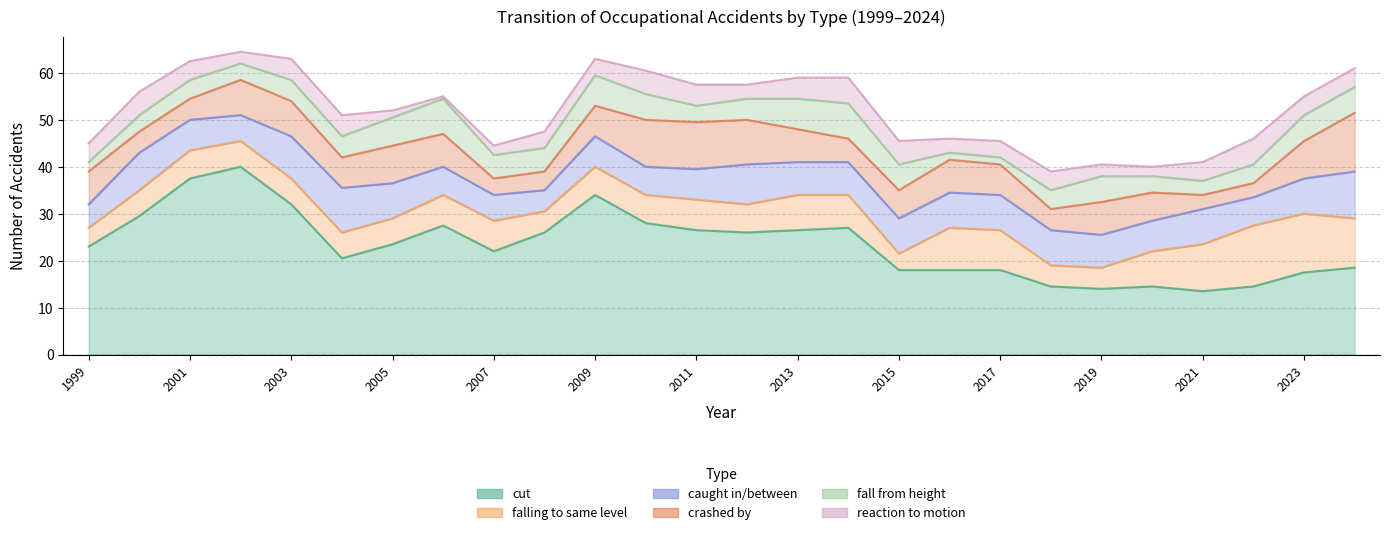

What are all the series names shown in the legend?

cut, falling to same level, caught in/between, crashed by, fall from height, reaction to motion